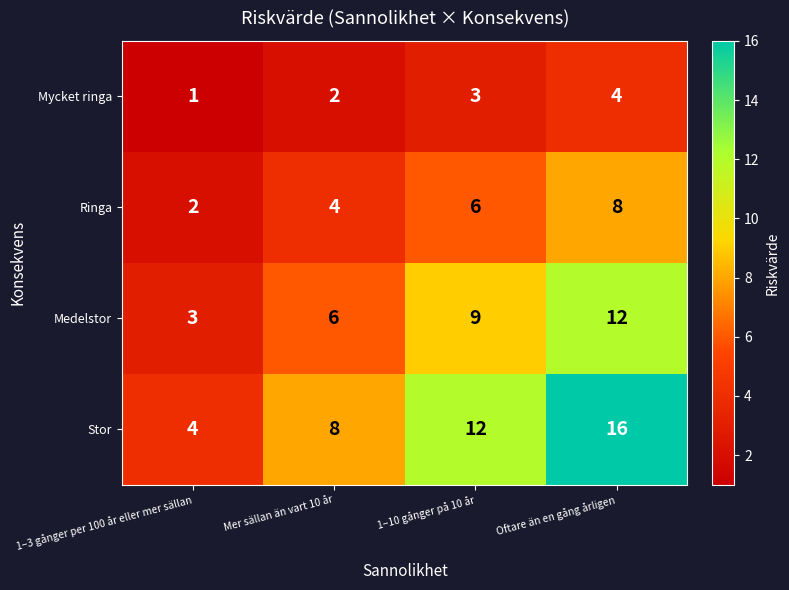

What is the spread (max minus min) of values at 1–3 gånger per 100 år eller mer sällan?

3